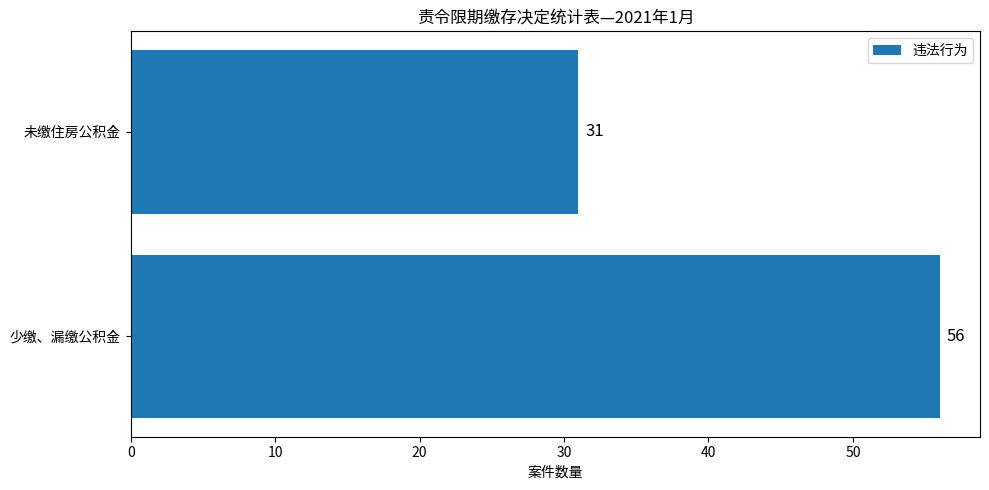

Rank the categories by value from highest to lowest.

少缴、漏缴公积金, 未缴住房公积金